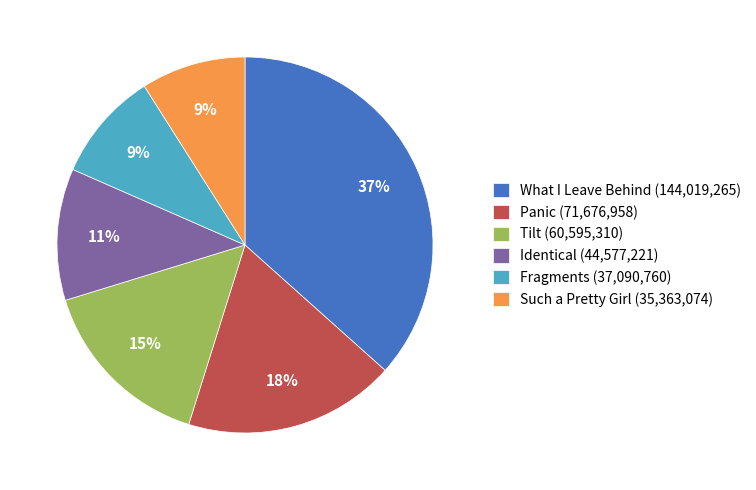

Does Identical represent more than half of the total?

No